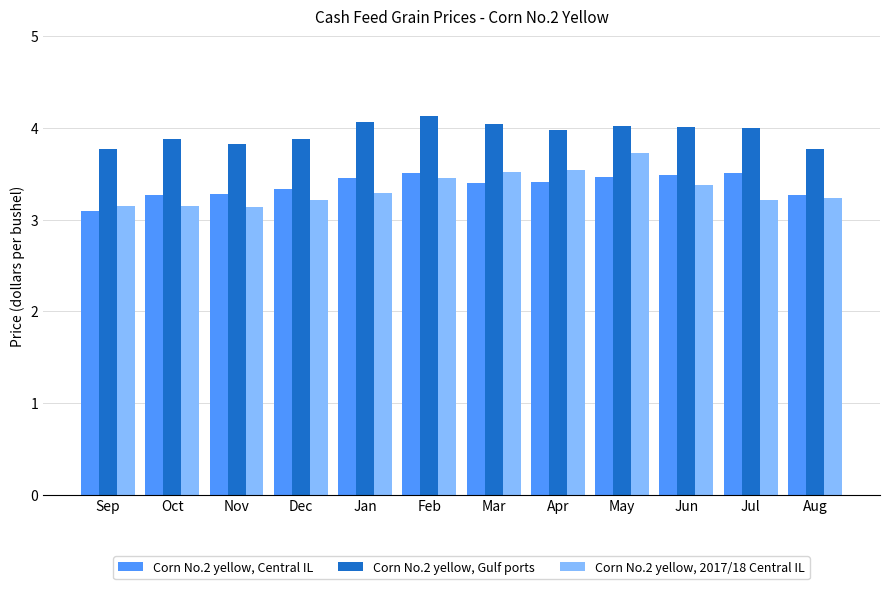

What position from the left is Jun?

10